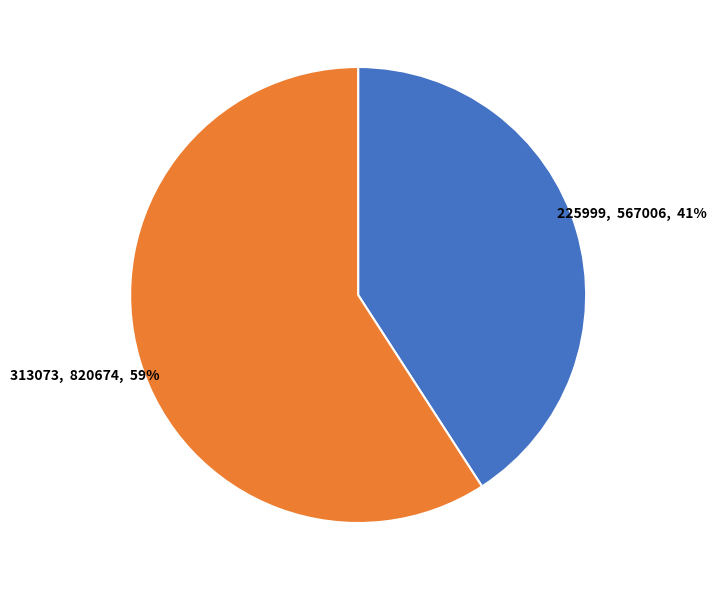

To the nearest percent, what is the average slice percentage?

50%